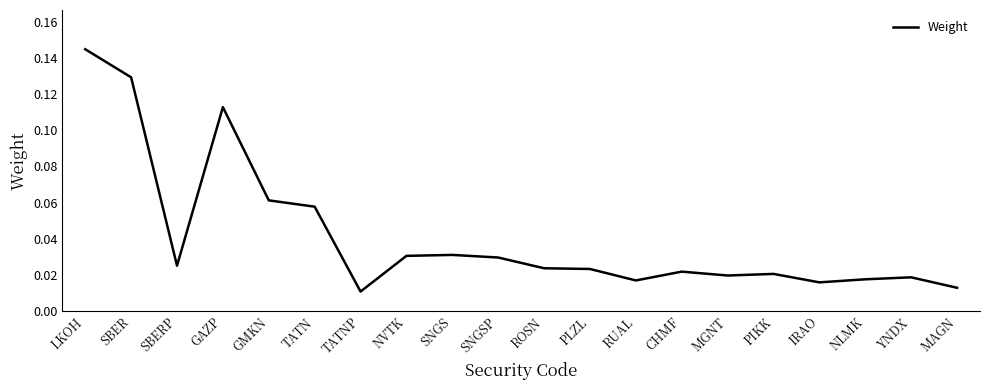

Between ROSN and SBERP, which is larger?

SBERP